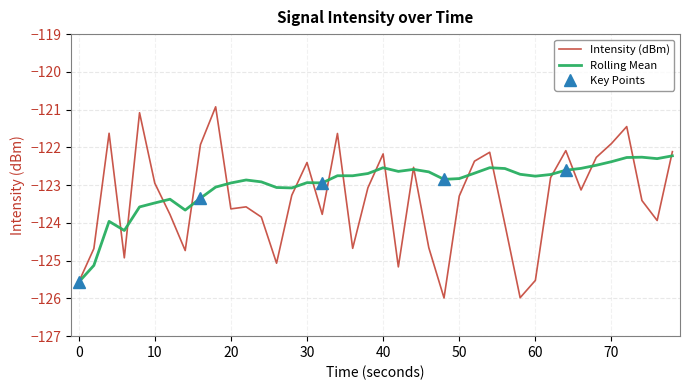

True or false: Rolling Mean has a value of -122.9 at 30.

True